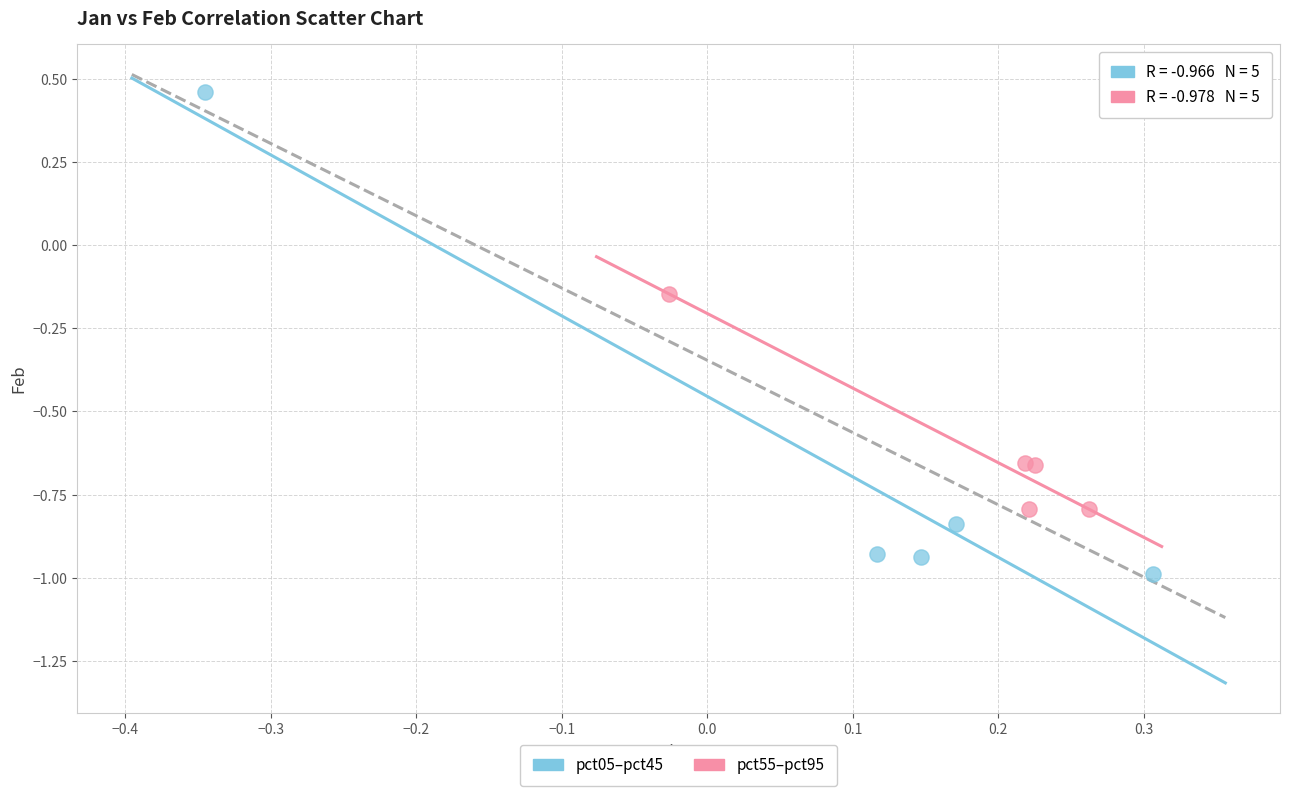

Which series contains the lowest Y value?

pct05–pct45